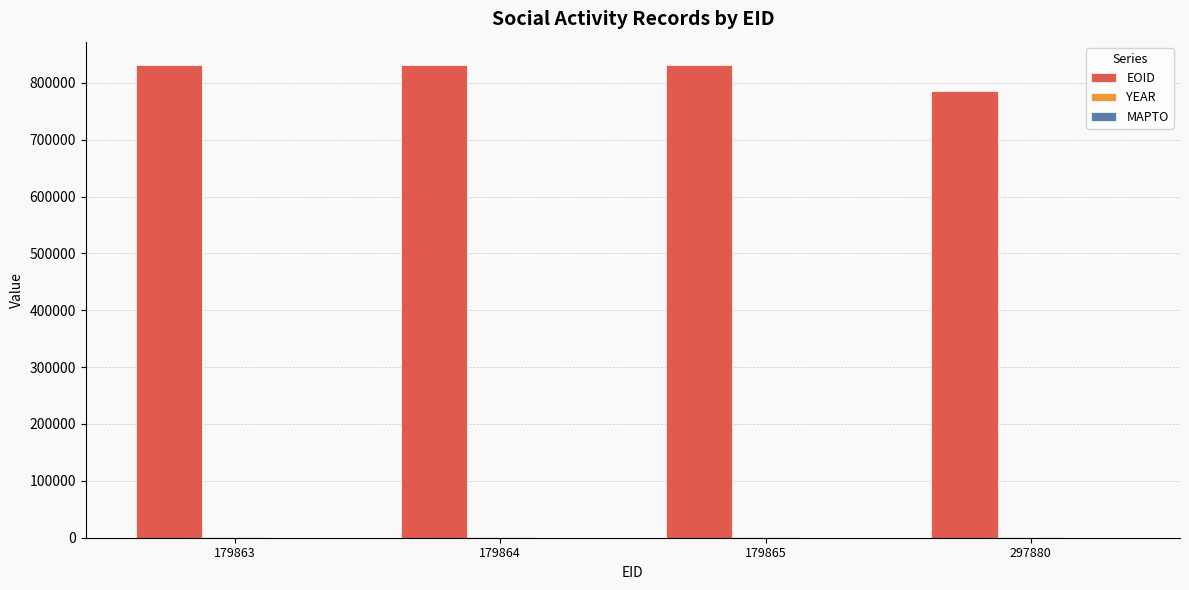

What is the greatest value displayed?

830755